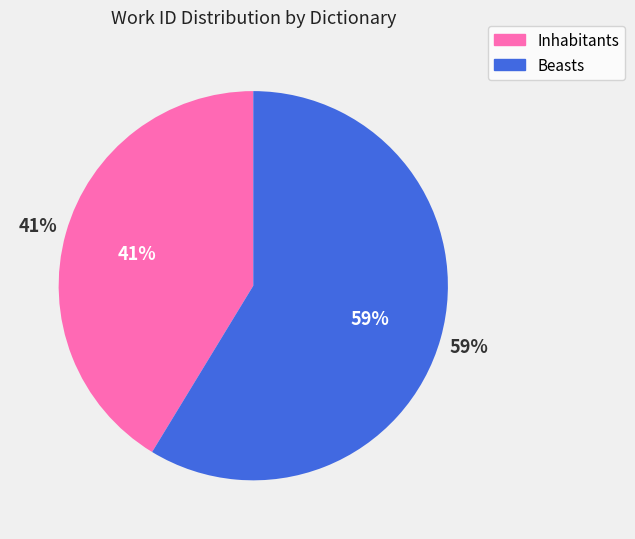

Rank the categories by value from highest to lowest.

Beasts, Inhabitants